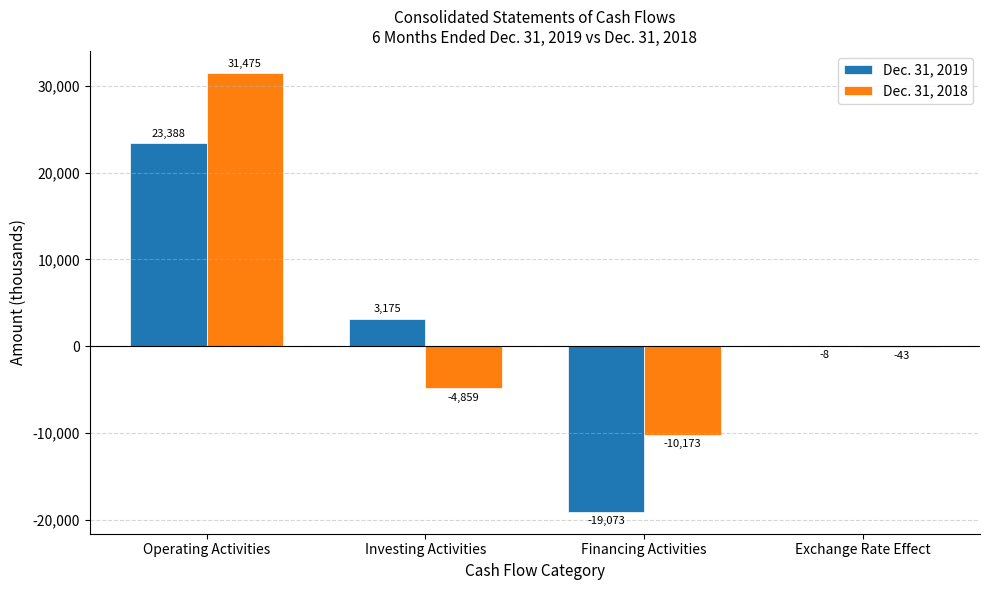

Is the value of Dec. 31, 2018 at Investing Activities greater than the value of Dec. 31, 2019 at Operating Activities?

No